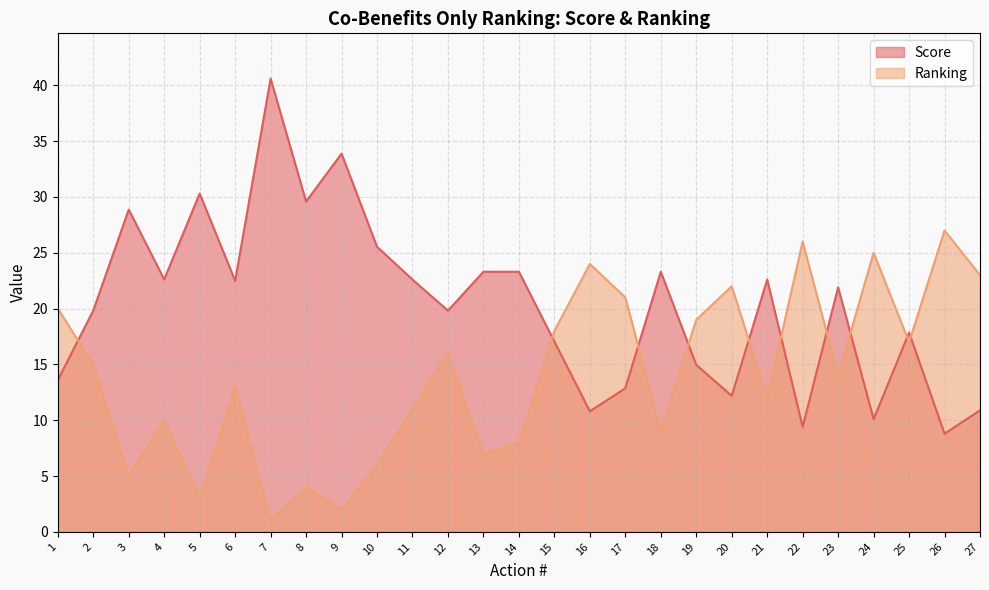

At which label is Ranking closest to 14?

23